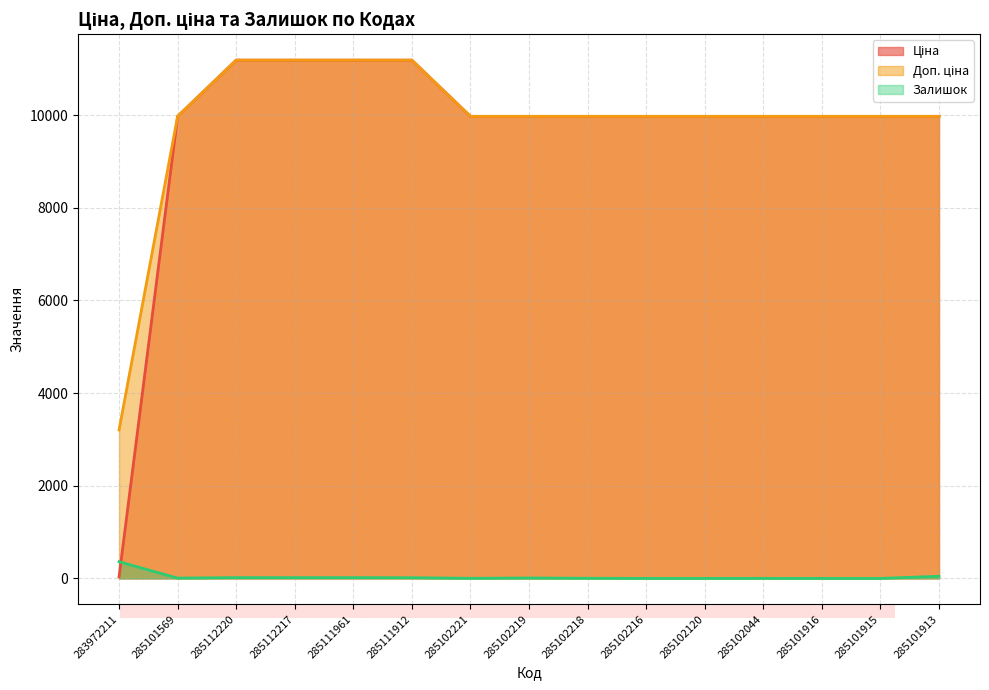

What is the average value of the Ціна series?

9635.6